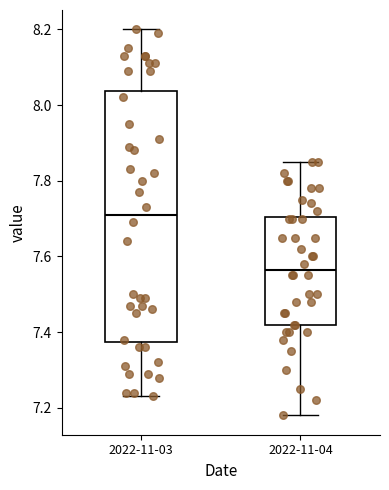

Comparing the boxes themselves (not the whiskers), which one is the tallest?

2022-11-03